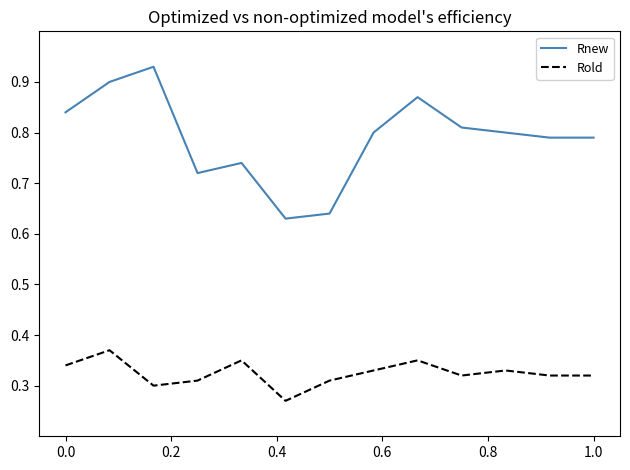

Which series has the largest total across all categories?

Rnew